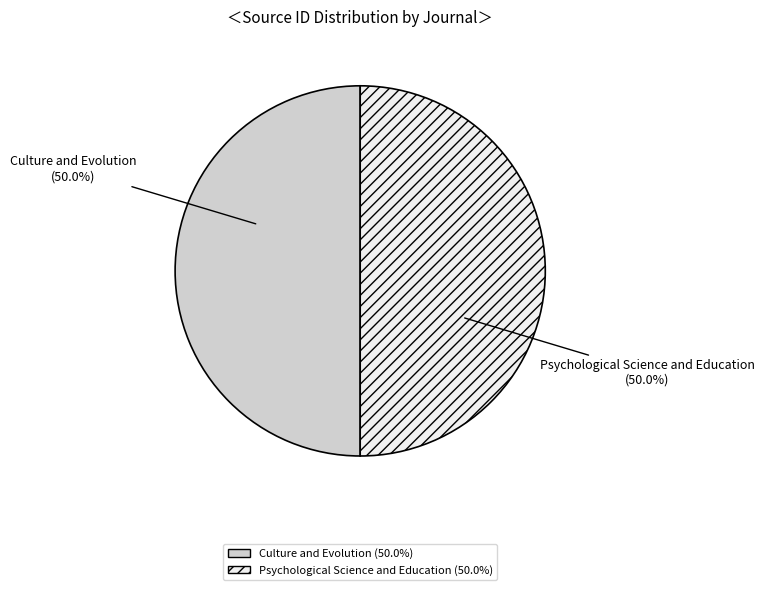

What is the total percentage of Psychological Science and Education and Culture and Evolution?

100.0%